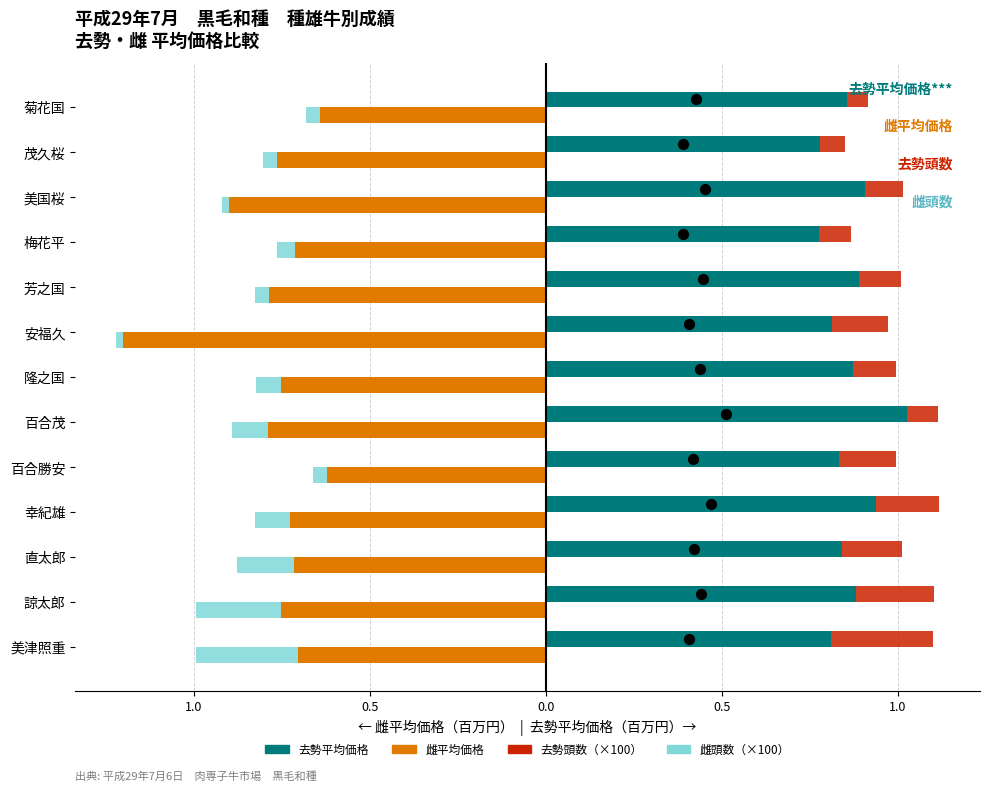

Which series has the widest spread of Y values?

雌平均価格（百万円）